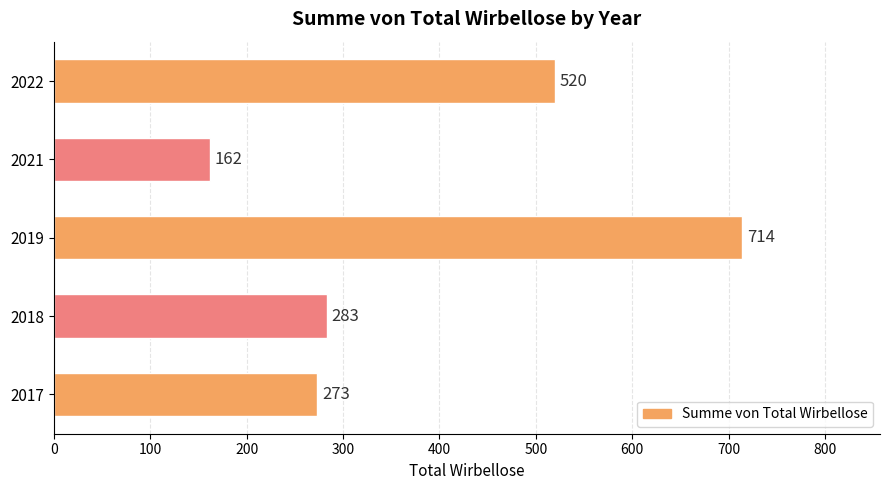

What is the difference between the second highest and minimum values?

358